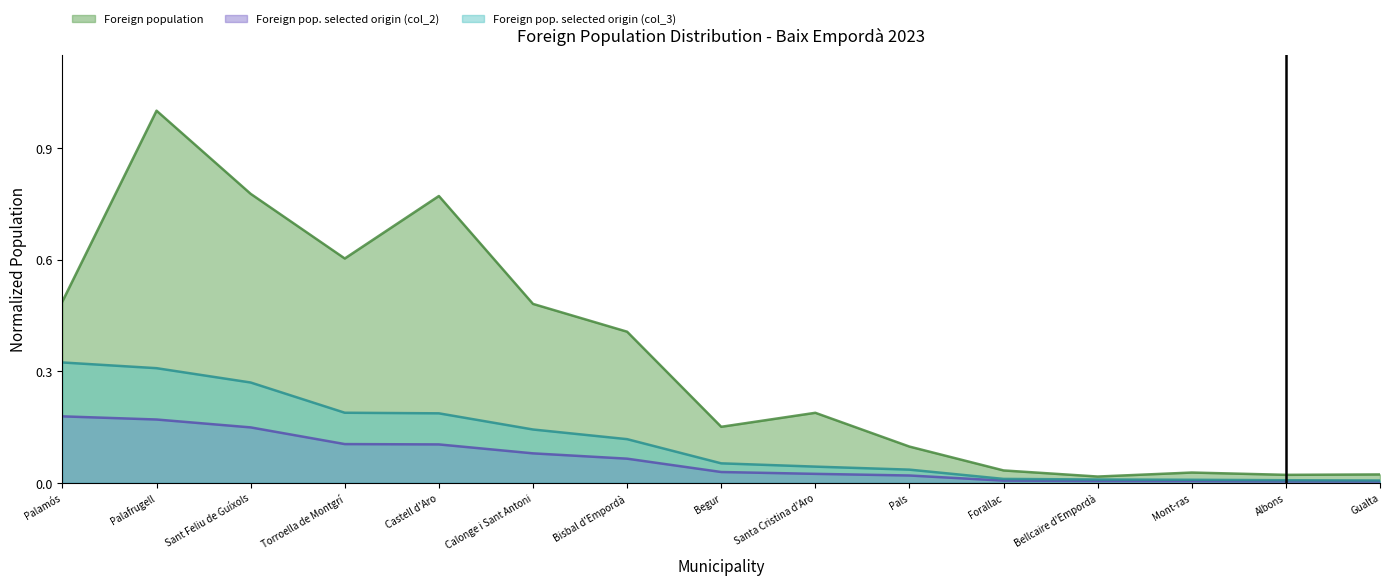

Is the value of Foreign pop. selected origin (col_2) at Begur greater than the value of Foreign pop. selected origin (col_3) at Forallac?

Yes